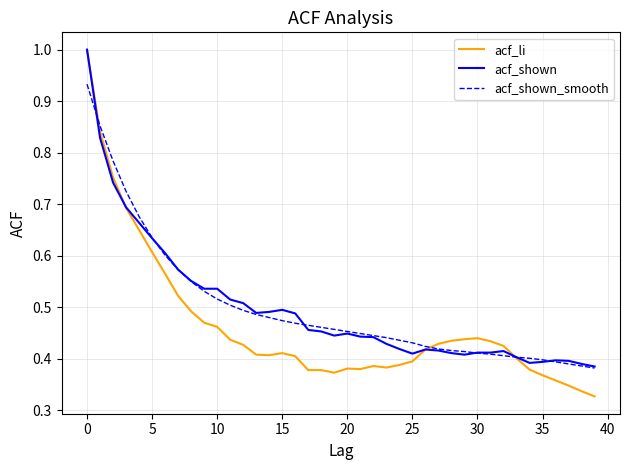

True or false: acf_shown and acf_li cross at least once.

True